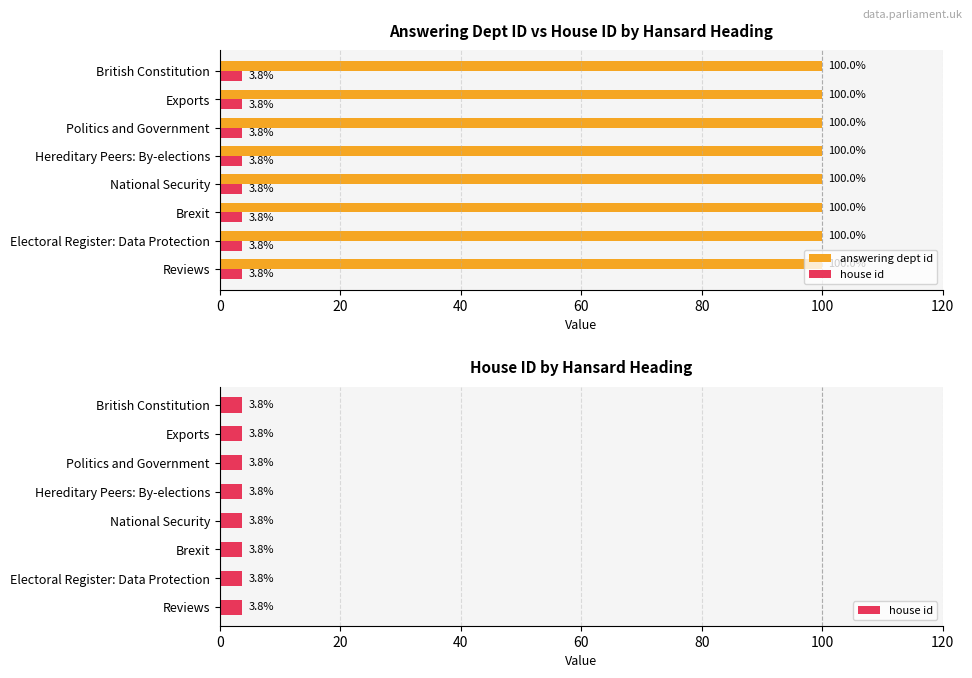

At how many categories does at least one series exceed 0?

8